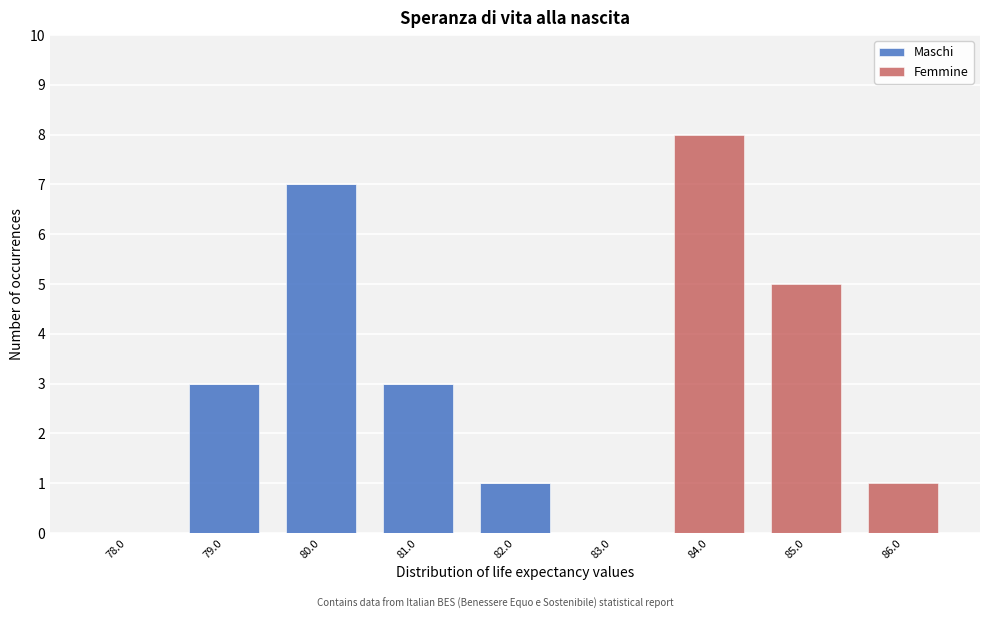

Reading left to right, transcribe this chart: for each stacked bar, give the range it covers on the x-axis and its total height. The values are not printed on the chart, so give them approximately, as read against the axis.

77.5 to 78.5: 0
78.5 to 79.5: 3
79.5 to 80.5: 7
80.5 to 81.5: 3
81.5 to 82.5: 1
82.5 to 83.5: 0
83.5 to 84.5: 8
84.5 to 85.5: 5
85.5 to 86.5: 1